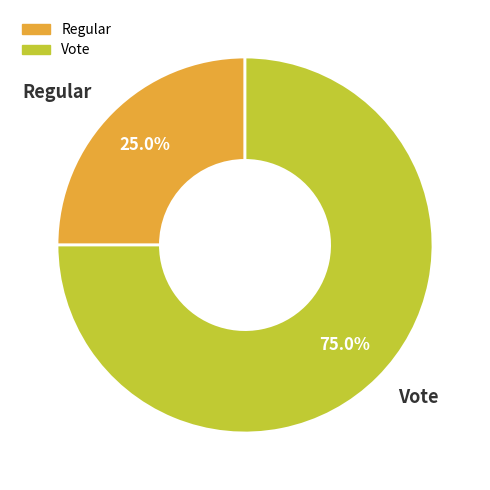

To the nearest percent, what is the difference between the Vote and Regular slice percentages?

50%